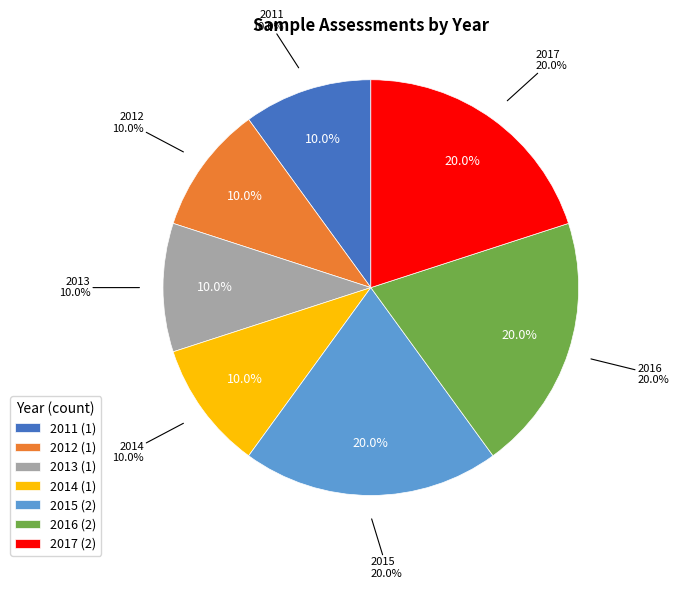

Is it true that 2017 is 10% of the pie?

False